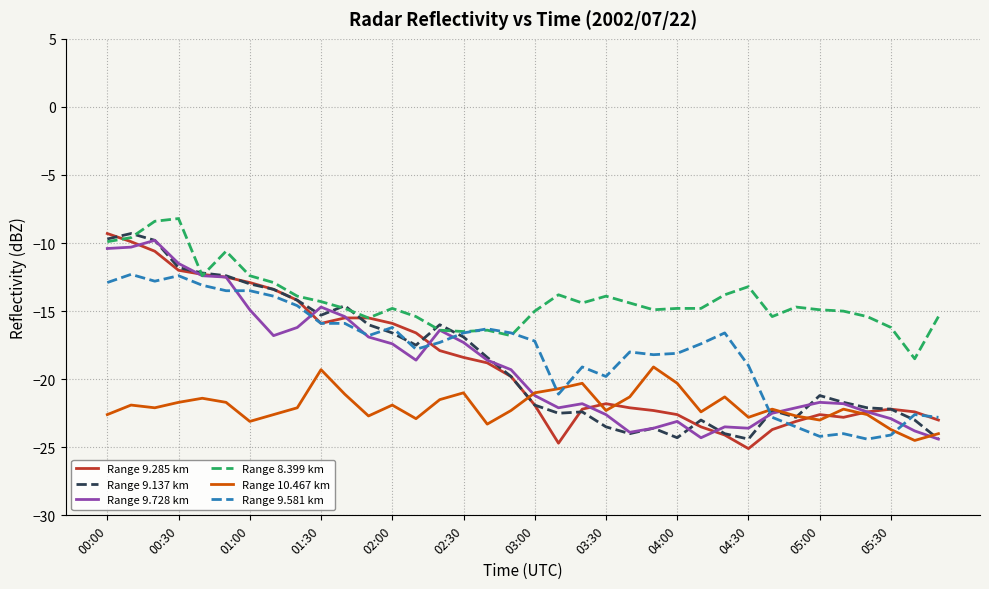

What is the difference between the second highest and minimum values in the Range 9.728 km series?

14.1